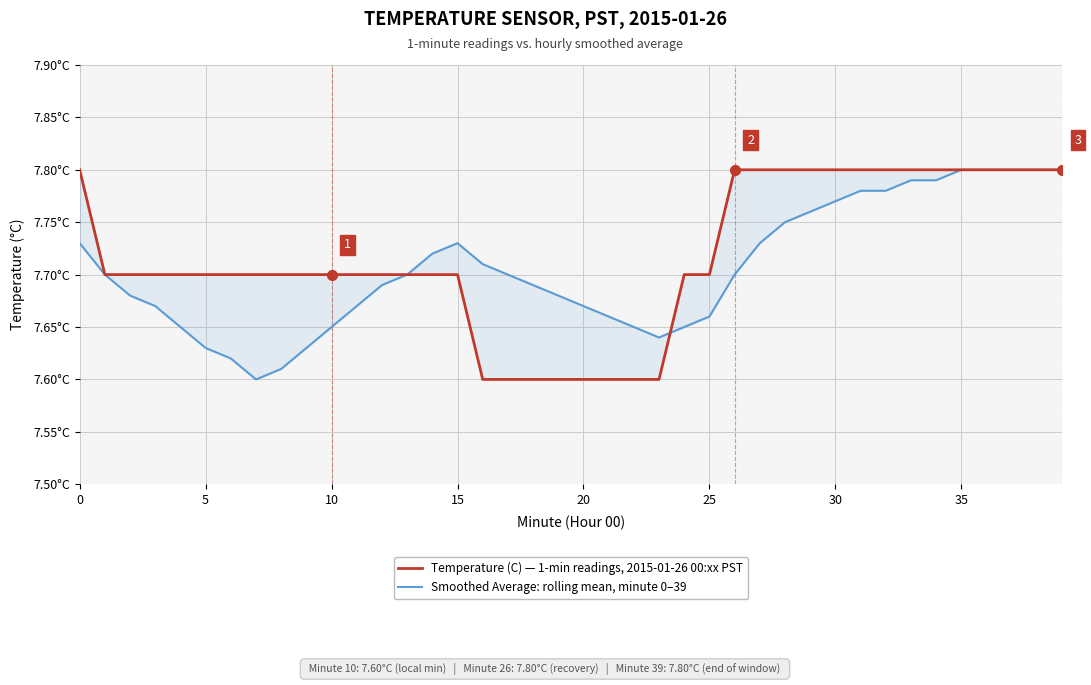

Which category has the highest value in the Smoothed Average: rolling mean, minute 0–39 series?

35